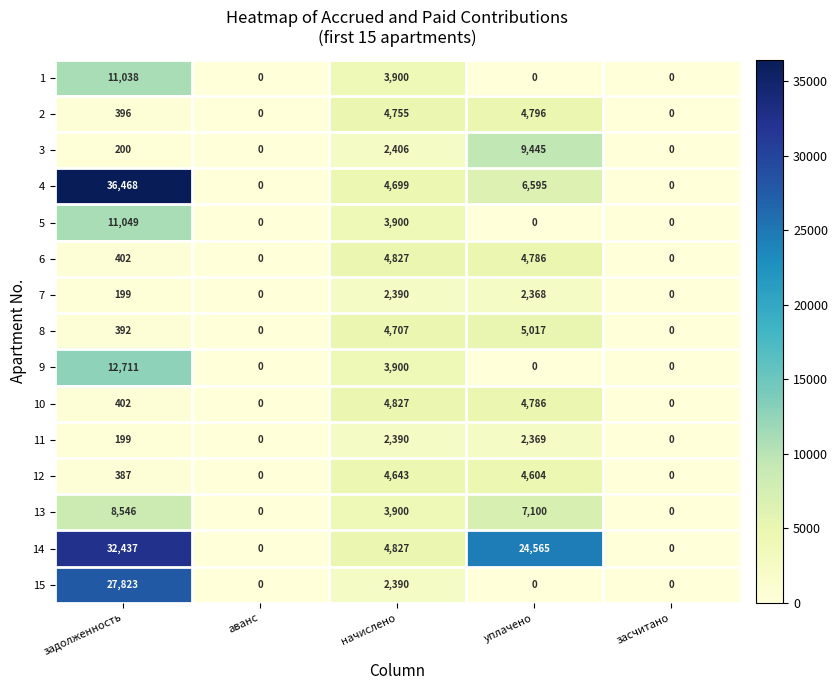

What is the maximum value shown in the chart?

36468